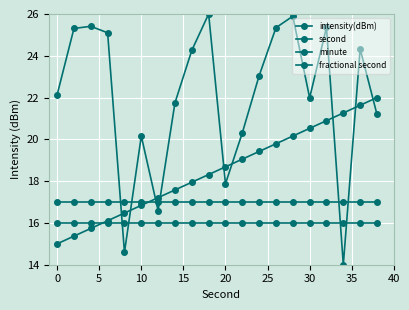

What is the value of the second point at the 4th from the left?

16.1